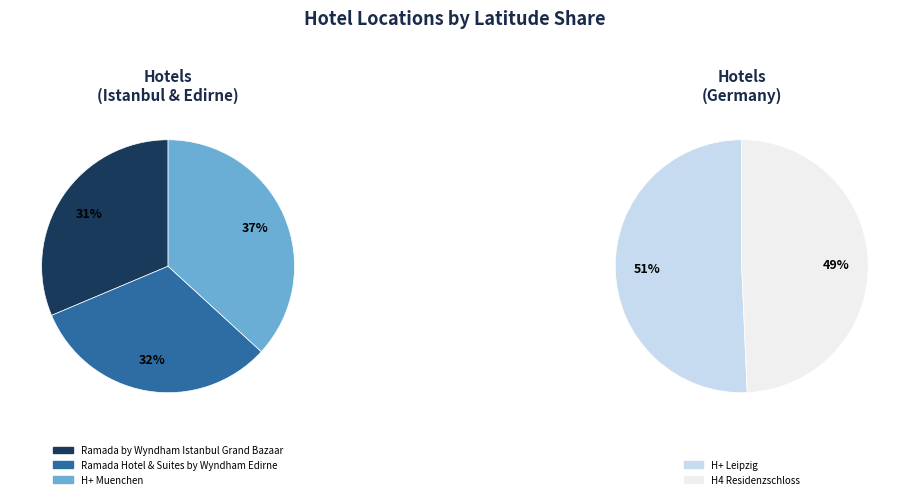

Approximately how many times larger is the value at Ramada Hotel & Suites by Wyndham Edirne compared to H+ Muenchen?

0.9